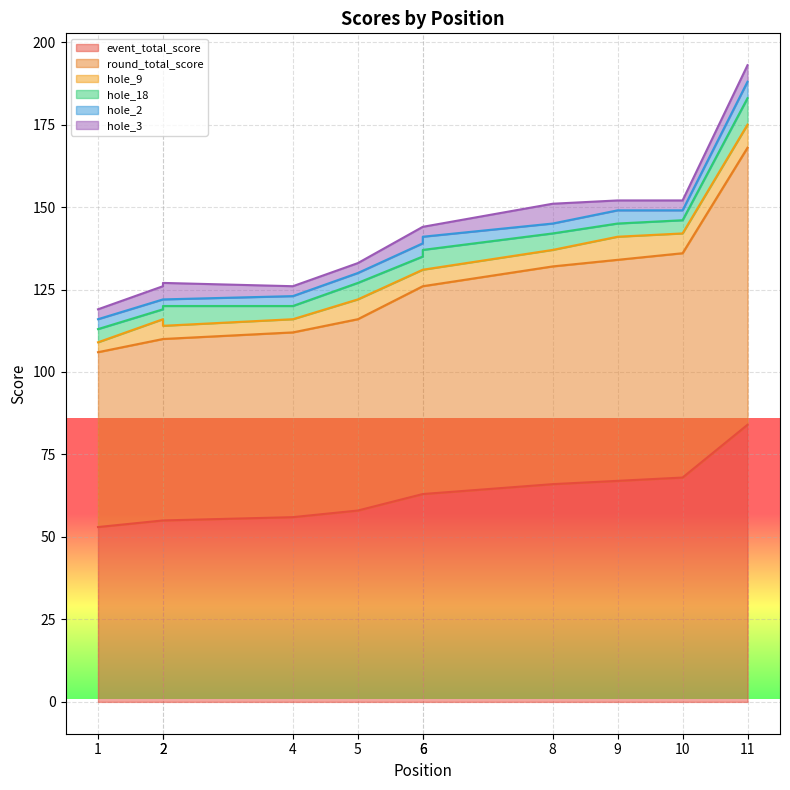

Reading right to left, what are all the values shown in this chart?

event_total_score: 11=84	10=68	9=67	8=66	6=63	6=63	5=58	4=56	2=55	2=55	1=53
round_total_score: 11=84	10=68	9=67	8=66	6=63	6=63	5=58	4=56	2=55	2=55	1=53
hole_9: 11=7	10=6	9=7	8=5	6=5	6=5	5=6	4=4	2=4	2=6	1=3
hole_18: 11=8	10=4	9=4	8=5	6=6	6=4	5=5	4=4	2=6	2=3	1=4
hole_2: 11=5	10=3	9=4	8=3	6=4	6=4	5=3	4=3	2=2	2=3	1=3
hole_3: 11=5	10=3	9=3	8=6	6=3	6=5	5=3	4=3	2=5	2=4	1=3